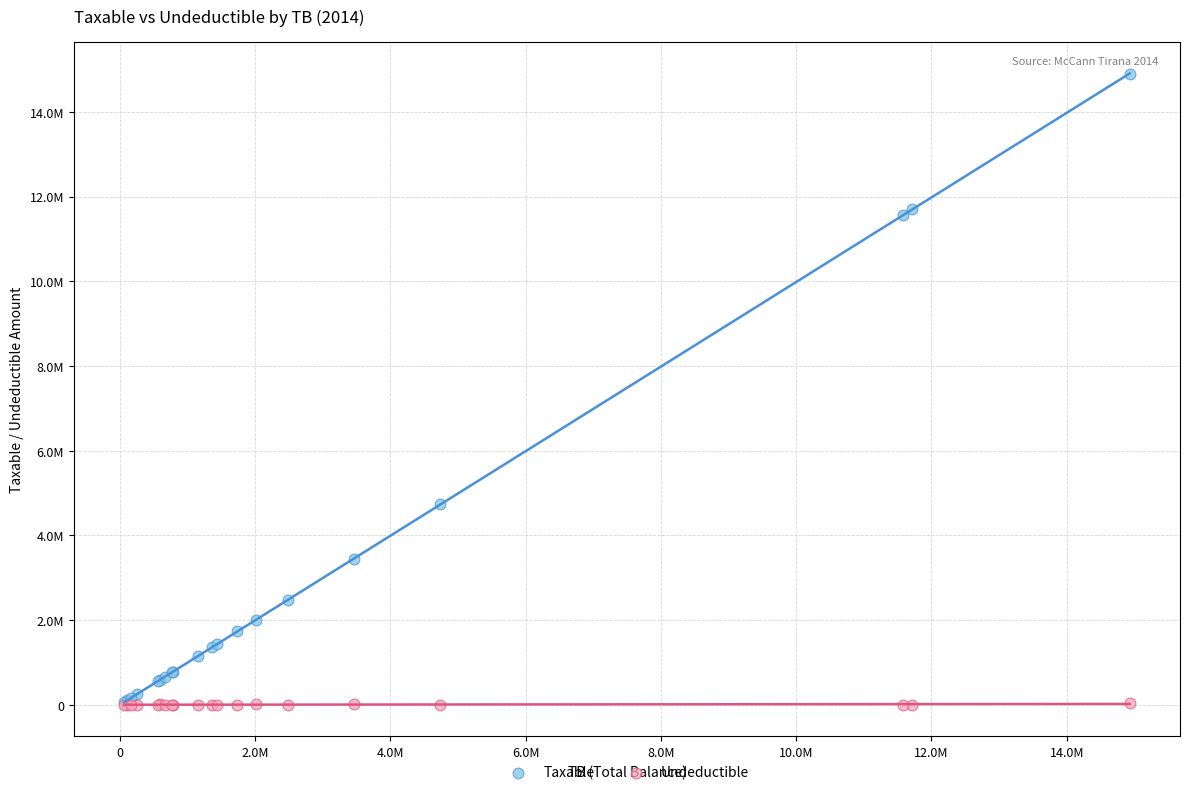

What are all the series names shown in the legend?

Taxable, Undeductible